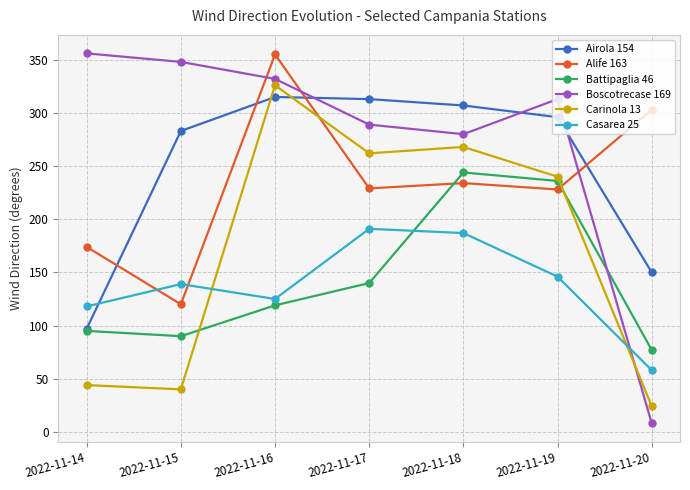

List the labels in order of Boscotrecase 169 value, smallest first.

2022-11-20, 2022-11-18, 2022-11-17, 2022-11-19, 2022-11-16, 2022-11-15, 2022-11-14